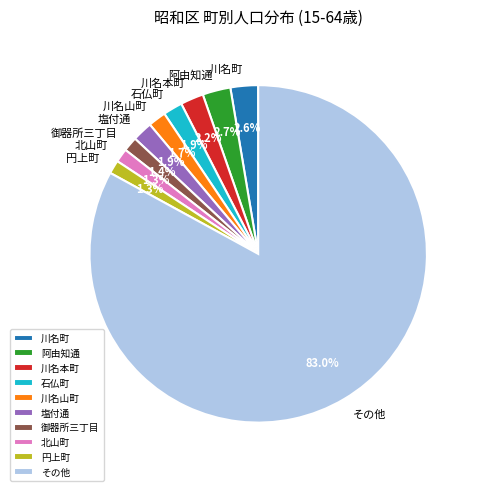

What is the largest slice in the pie chart?

その他